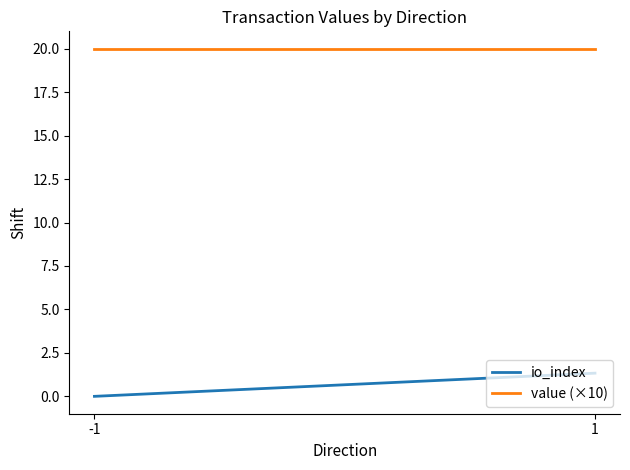

Which category has the highest value in the value (×10) series?

-1